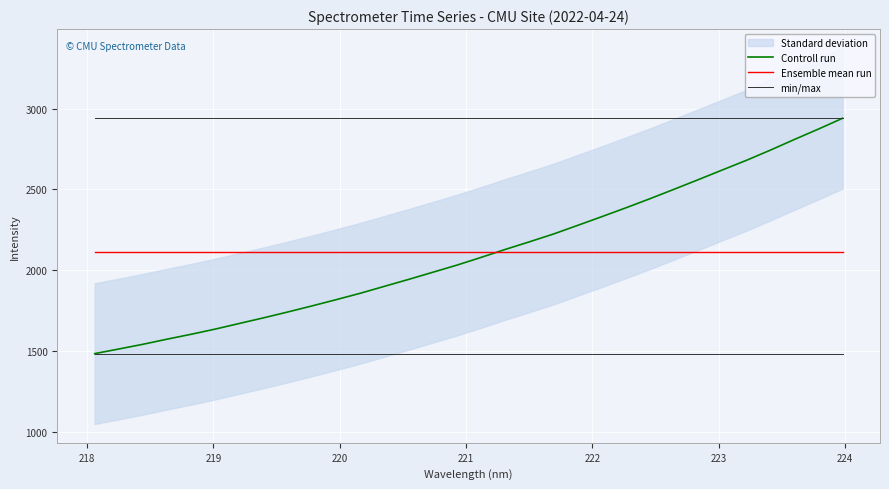

What is the maximum value for min/max?

1482.6